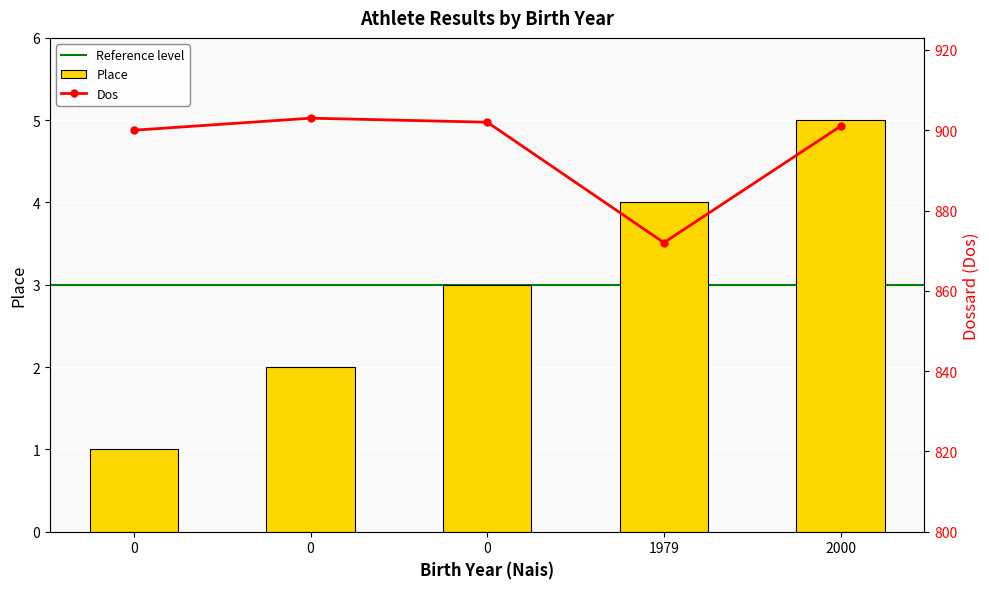

True or false: Dos has a value of 902 at 0.

True